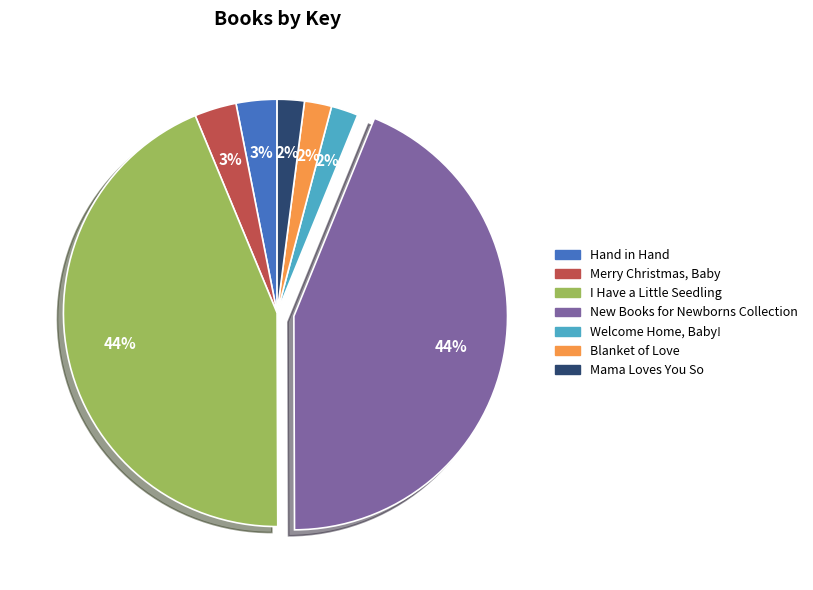

To the nearest percent, what is the combined percentage of Hand in Hand and Blanket of Love?

5%